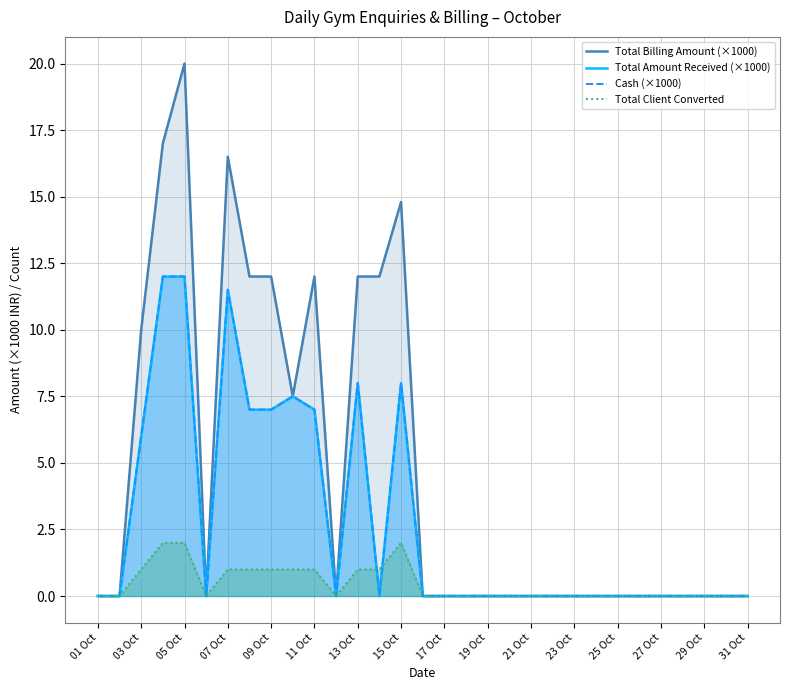

Count the number of data series in this chart.

4